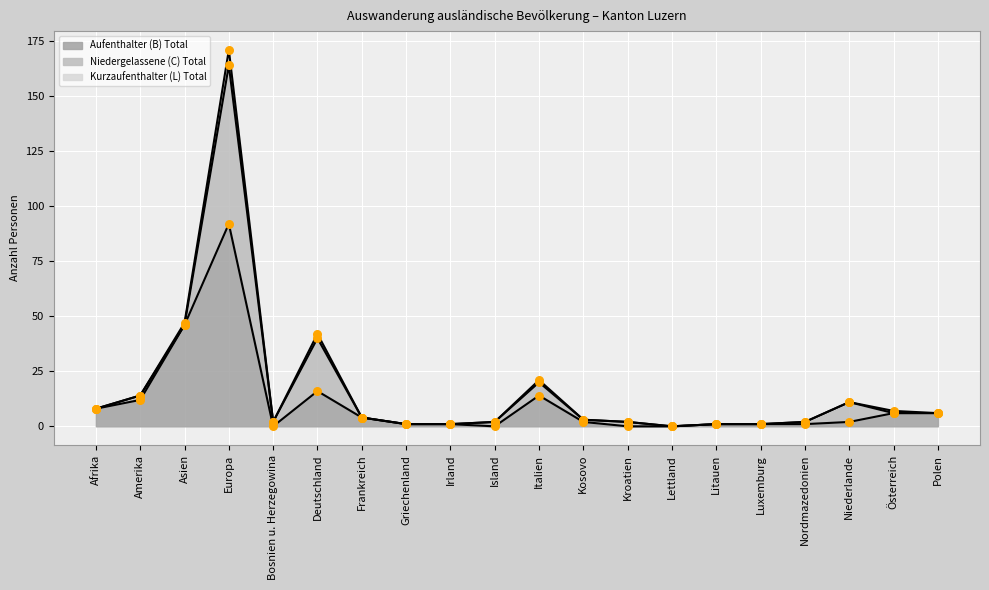

At how many categories does at least one series exceed 88?

1